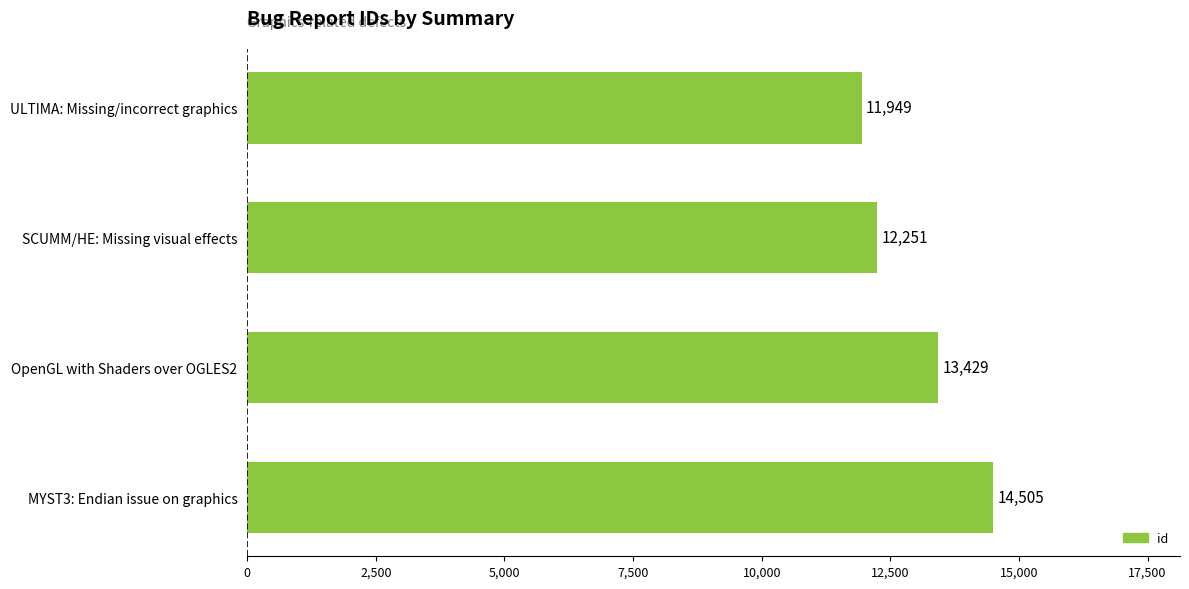

The chart shows a value of 13429 at OpenGL with Shaders over OGLES2. True or false?

True